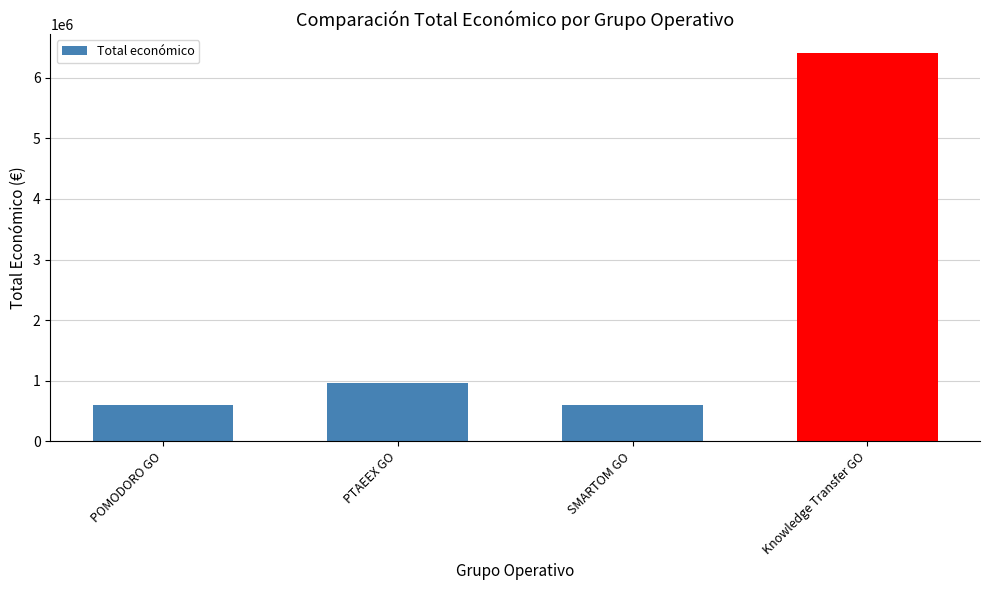

True or false: the data shows 599540 at POMODORO GO.

True